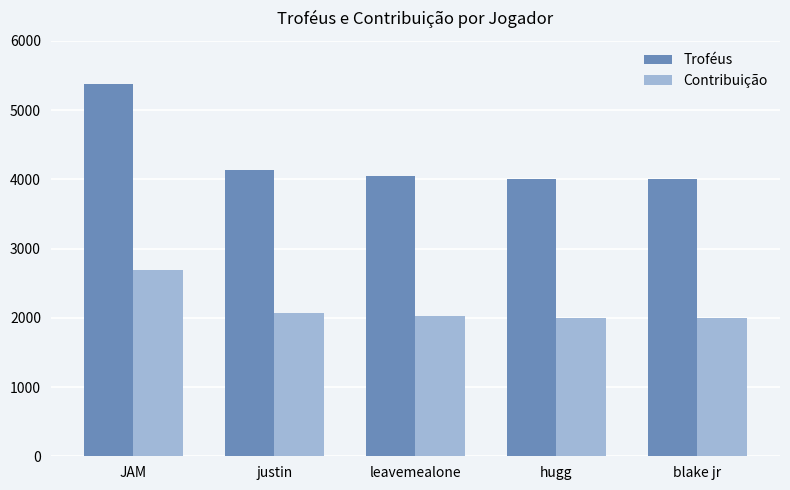

List the series in order of their overall mean, highest first.

Troféus, Contribuição